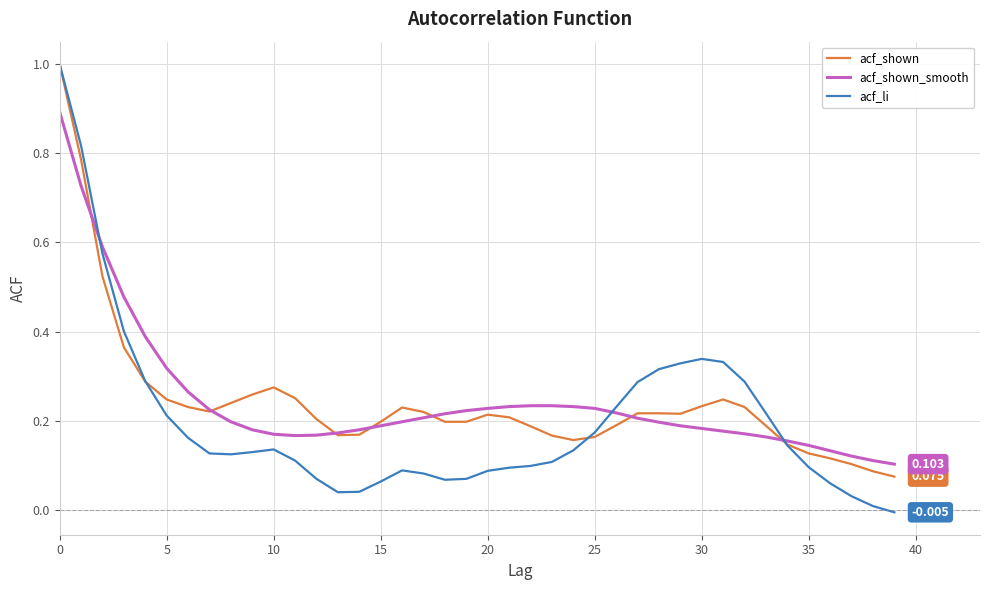

Which series has the largest range (max minus min)?

acf_li